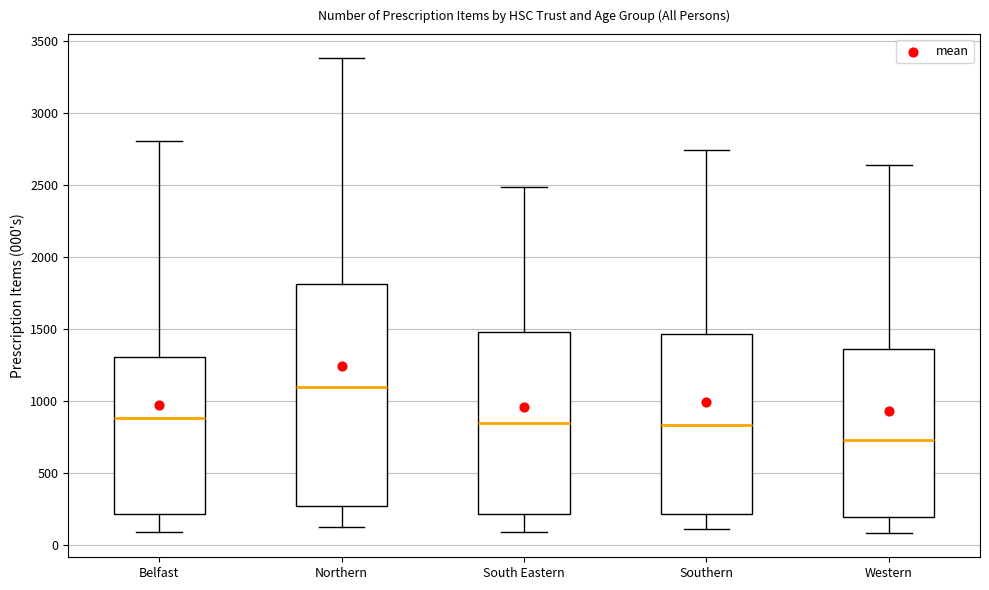

Where does the median line of the box for South Eastern sit on the y-axis? The values are not printed on the chart, so give them approximately, as read against the axis.

850